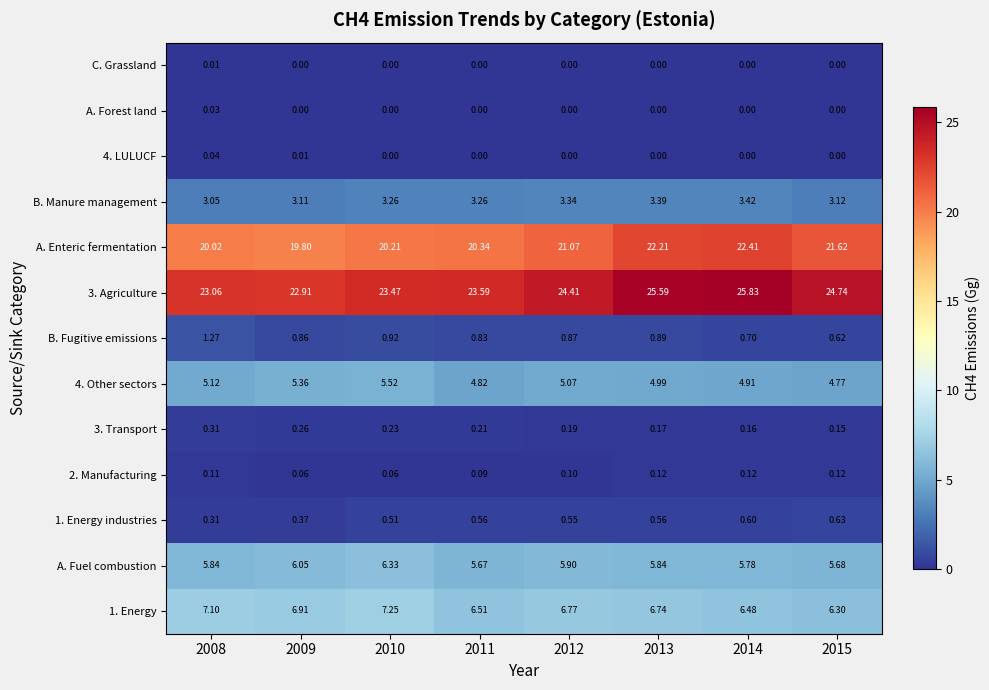

Is the value of 4. LULUCF at 2014 greater than the value of 3. Agriculture at 2014?

No